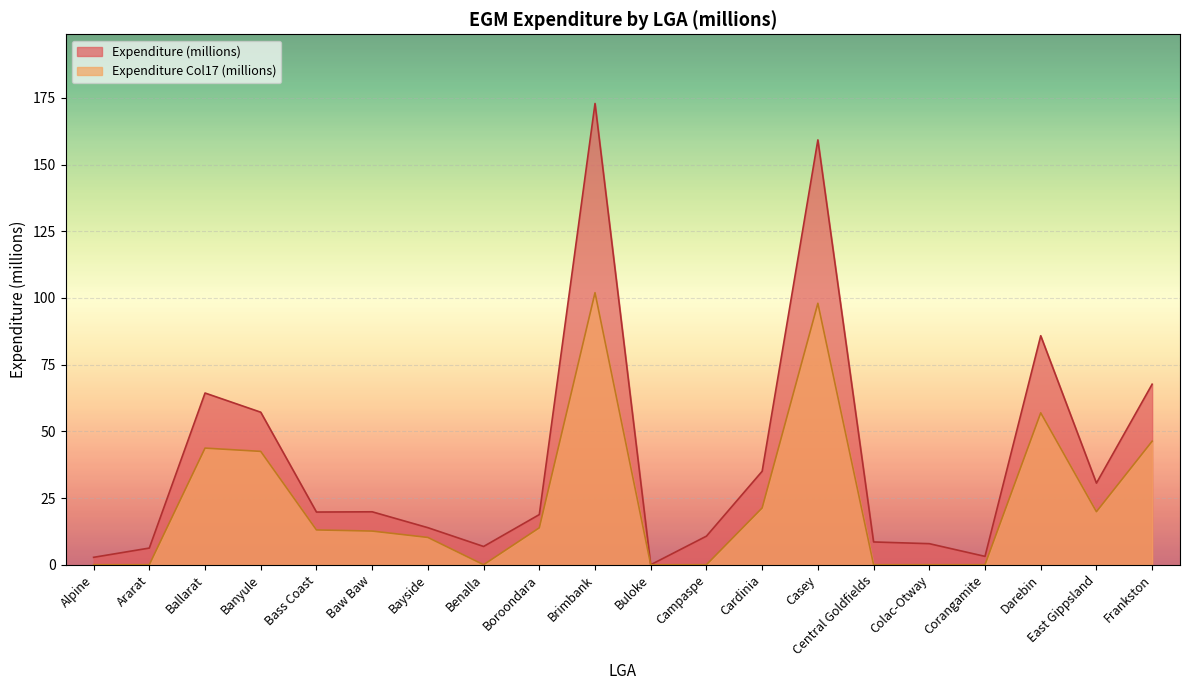

List the series in order of their overall mean, highest first.

Expenditure (millions), Expenditure Col17 (millions)